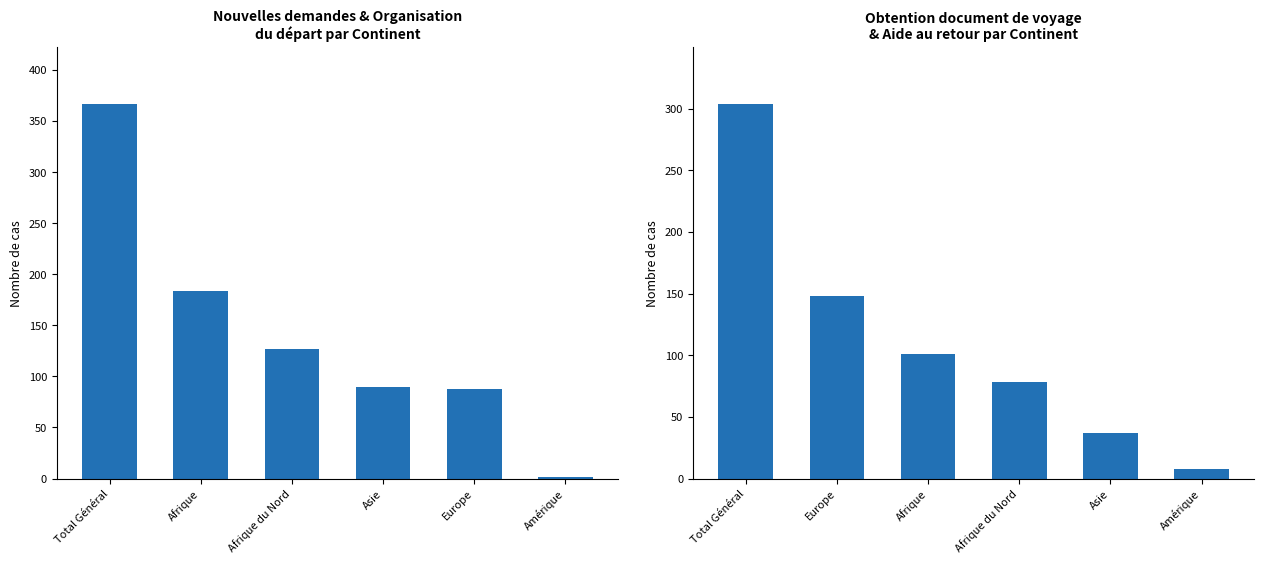

Which has a higher value, Asie or Europe?

Asie